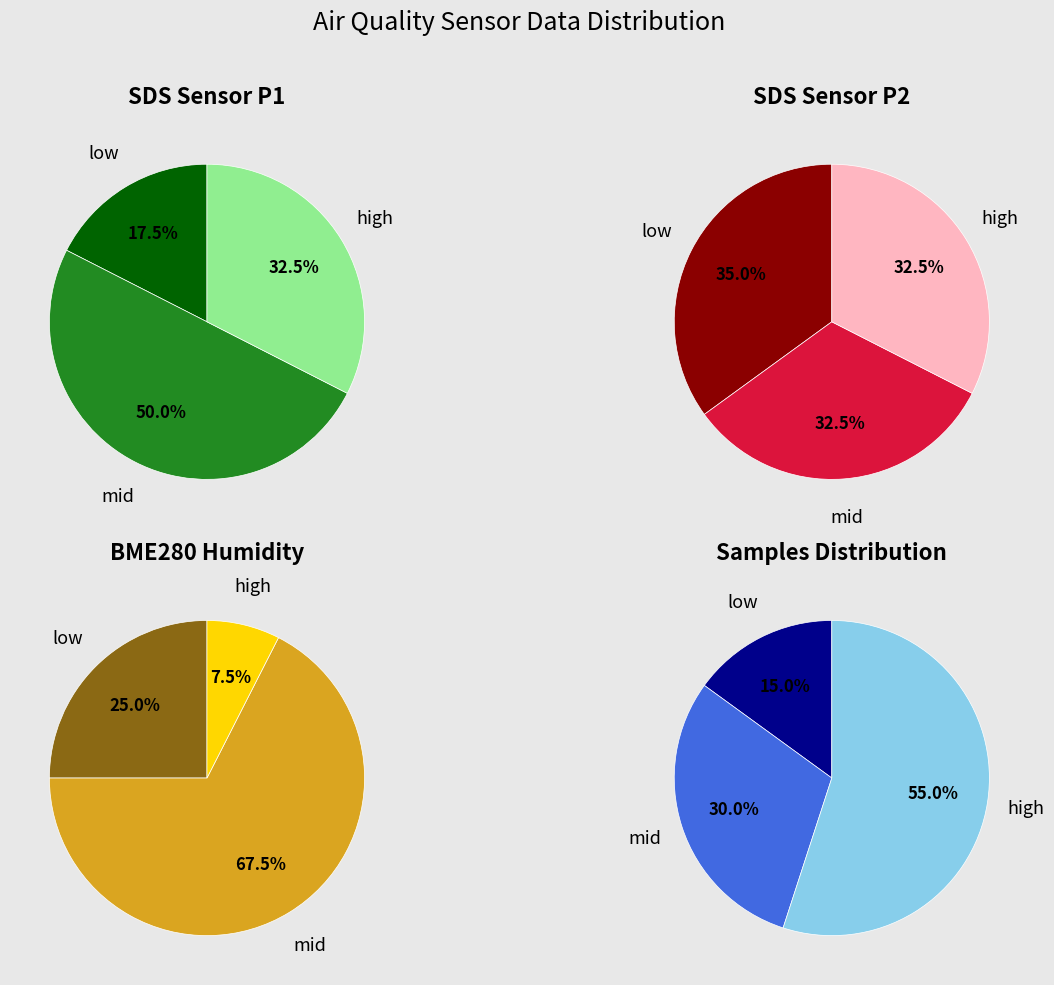

Is it true that 38 is 1% of the pie?

False